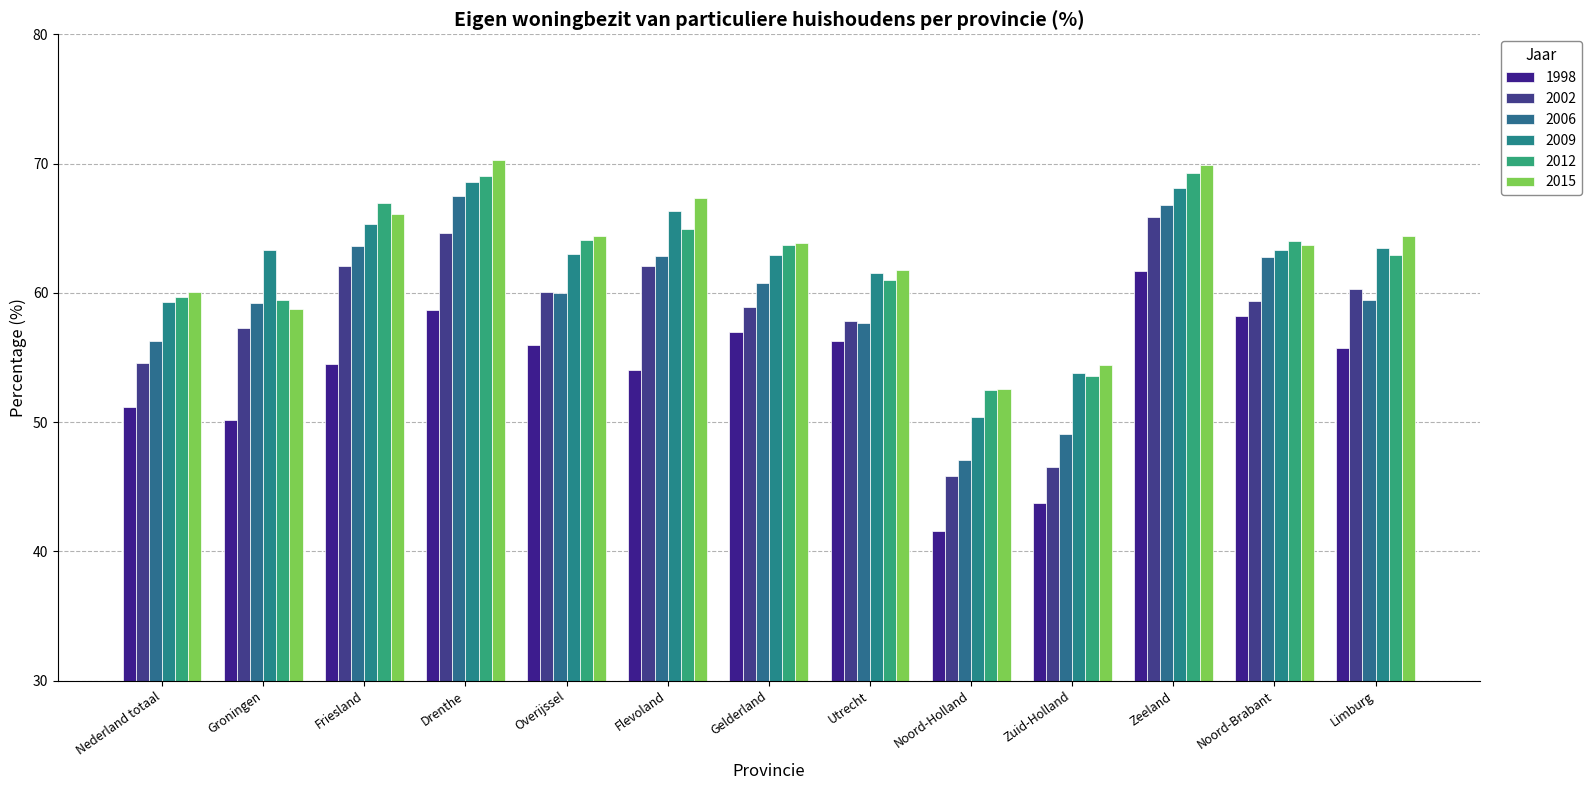

The value of 2009 at Noord-Brabant is 26.3. True or false?

False